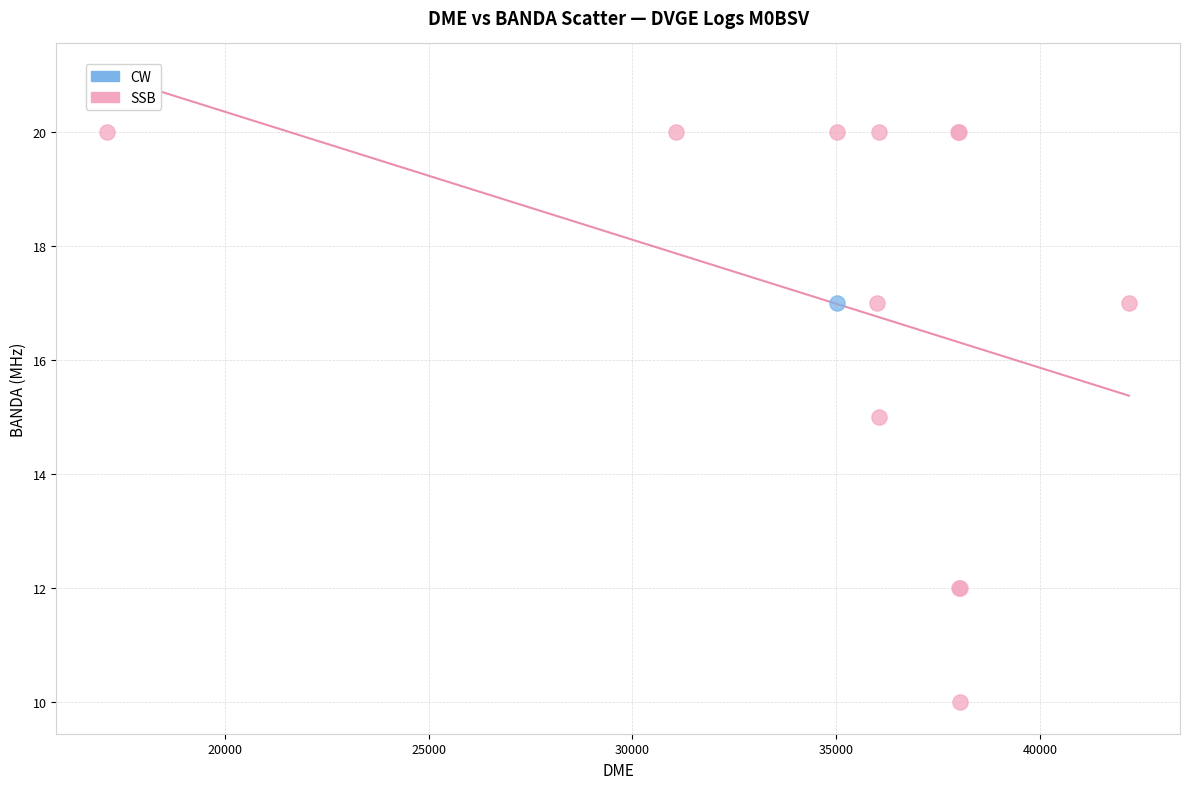

What are all the series names shown in the legend?

CW, SSB